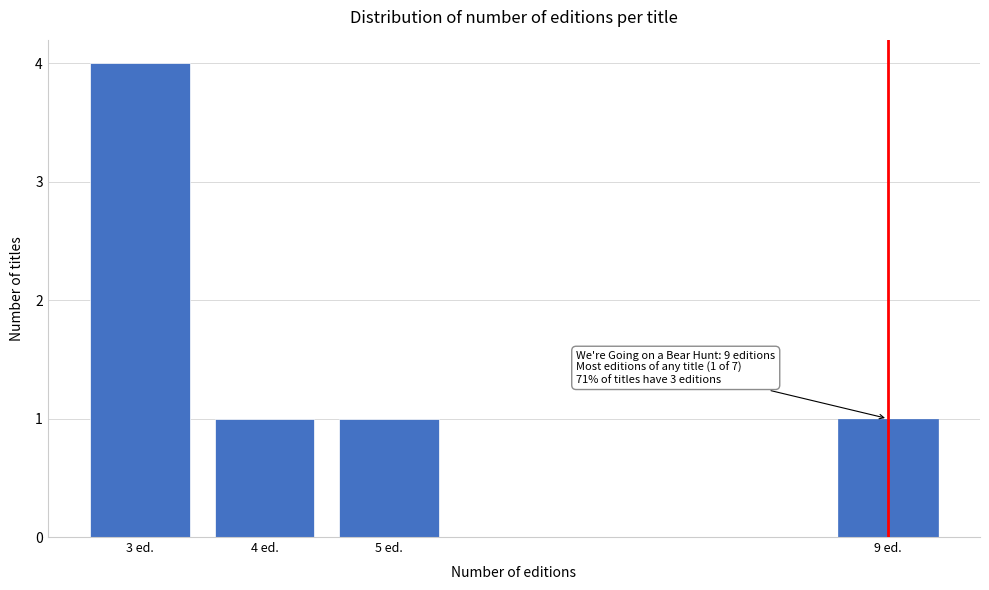

Reading left to right, what are all the values shown in this chart?

3 ed.=4	4 ed.=1	5 ed.=1	9 ed.=1